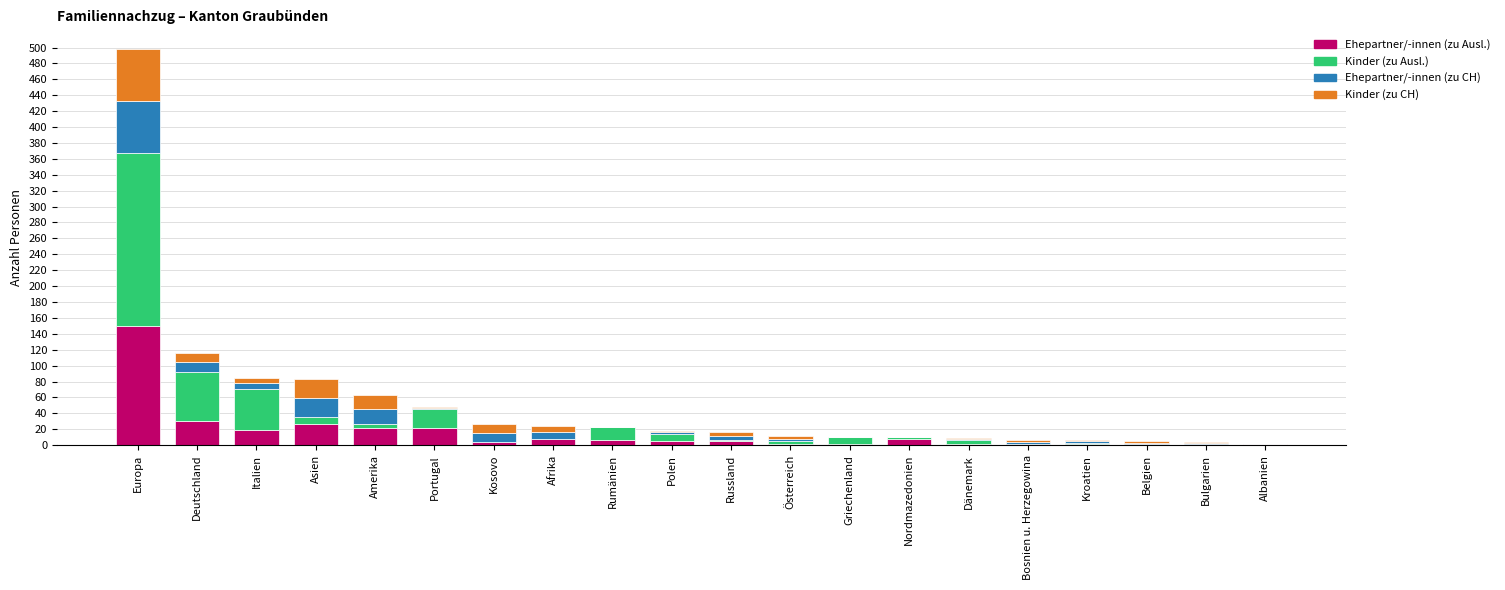

What is the sum of all Ehepartner/-innen (zu Ausl.) values?

317